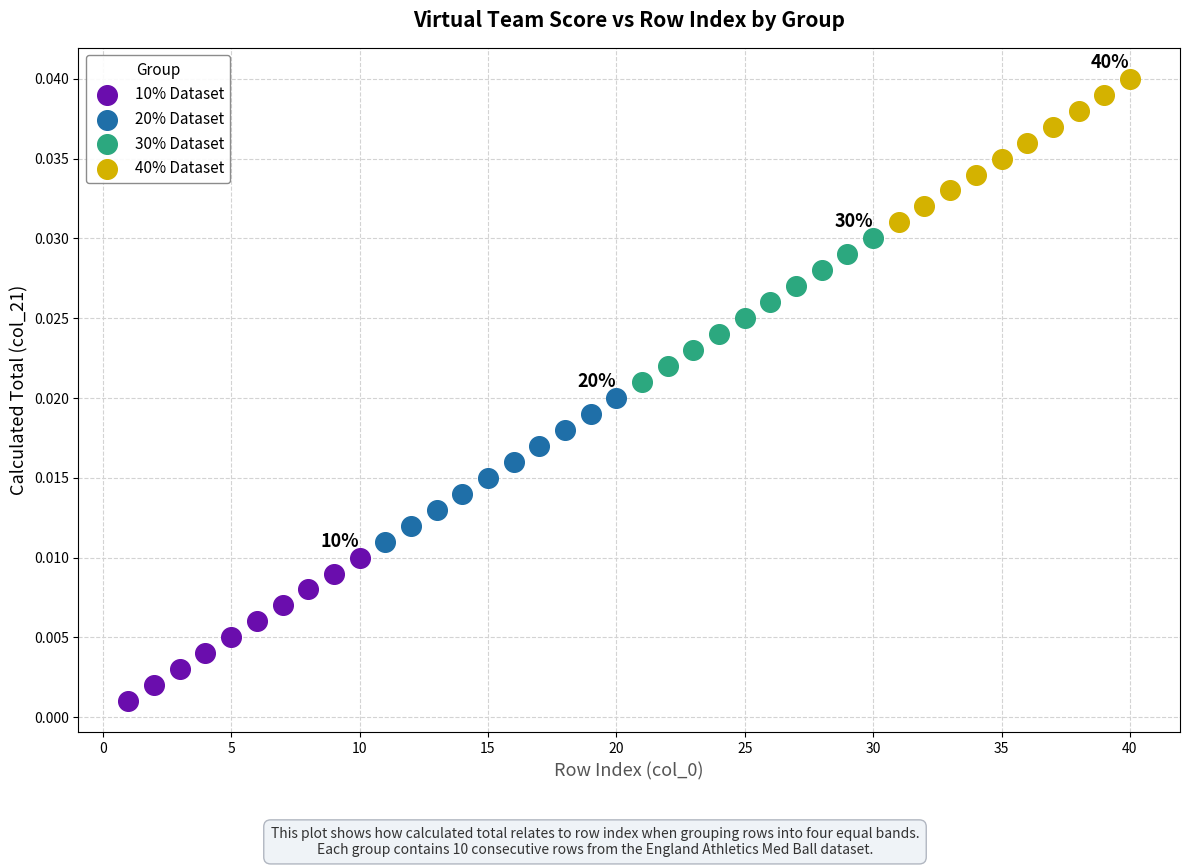

Which series reaches the minimum Y coordinate?

10% Dataset